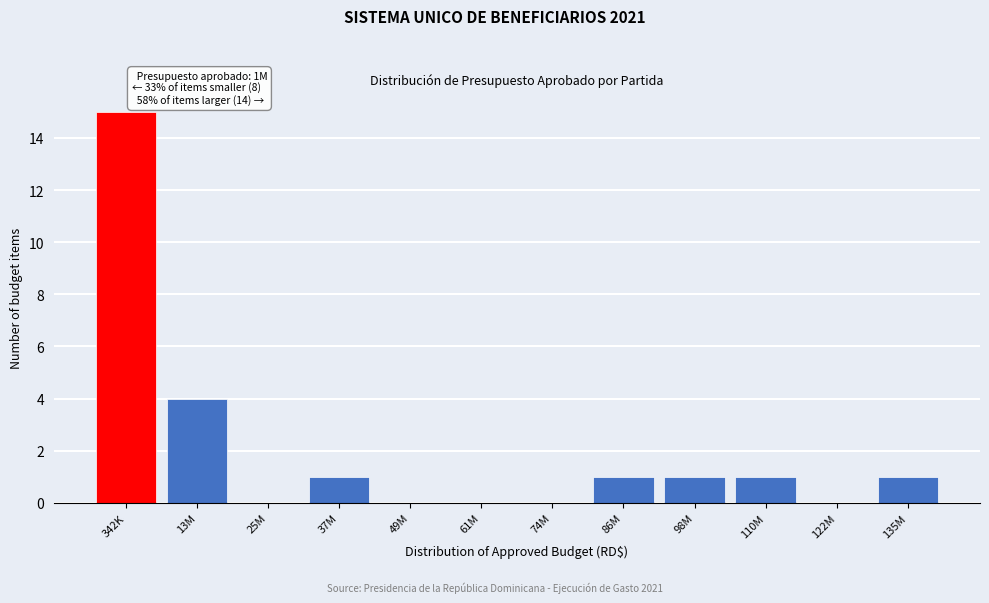

Reading left to right, list all the values displayed in this chart.

342K=15	13M=4	25M=0	37M=1	49M=0	61M=0	74M=0	86M=1	98M=1	110M=1	122M=0	135M=1